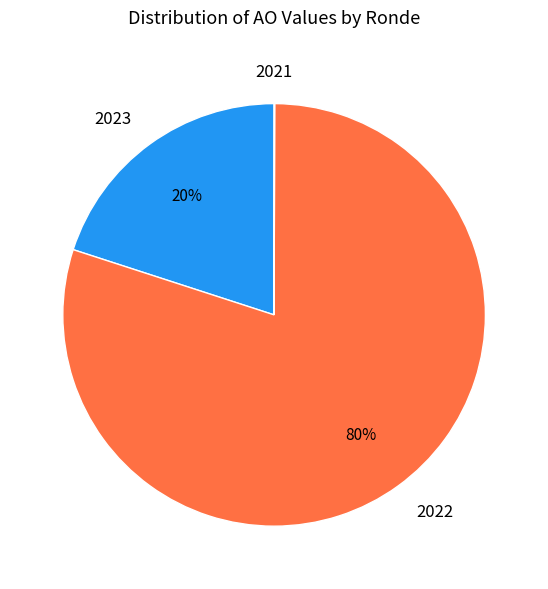

What is the largest slice in the pie chart?

2022